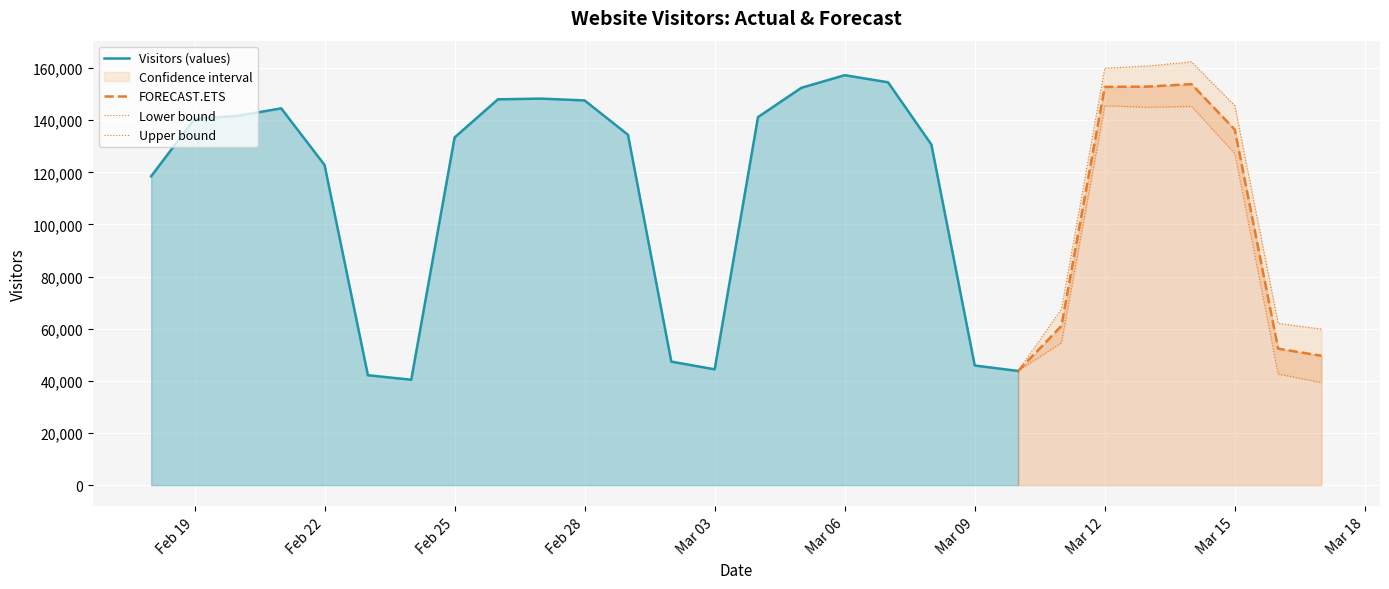

What is the value of the 2nd point from the left?

140502